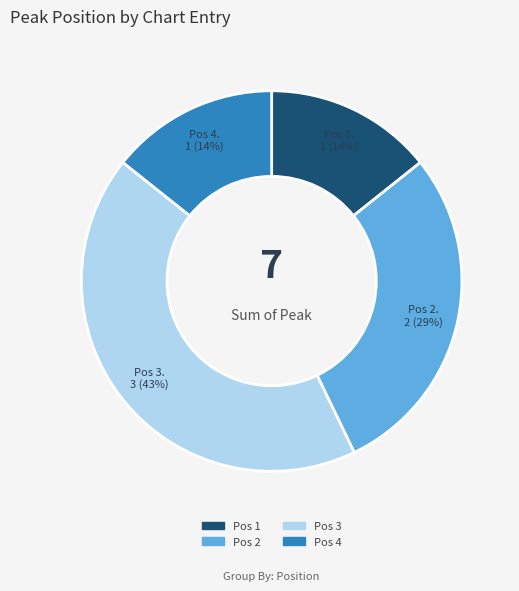

Is there a majority slice in this chart?

No